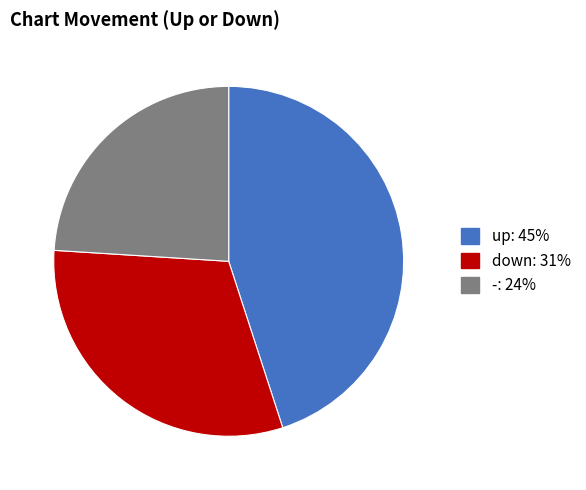

Approximately how many times larger is the value at up compared to -?

1.9